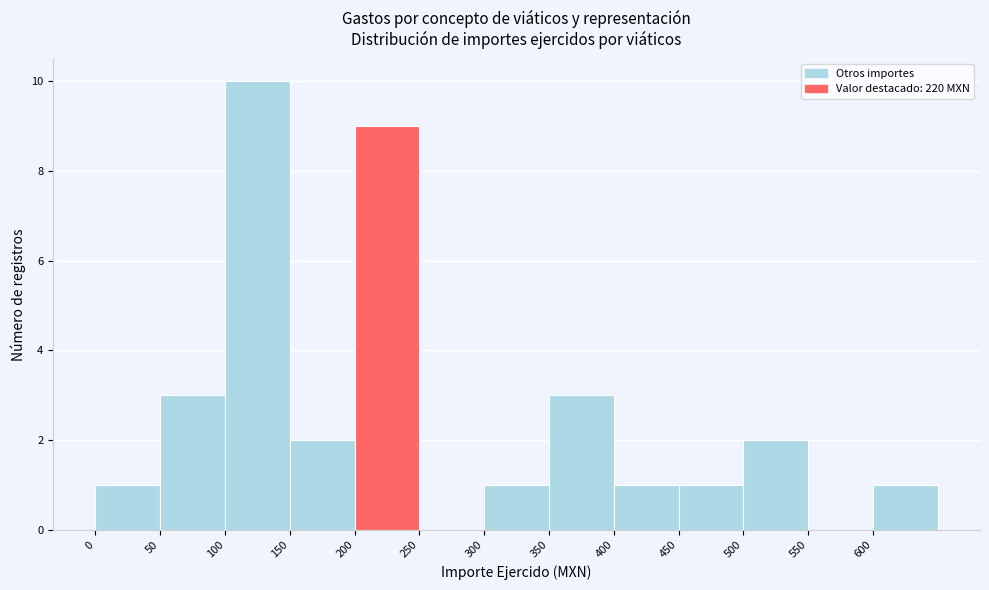

Over which range of the x-axis is the bar tallest?

100 to 150